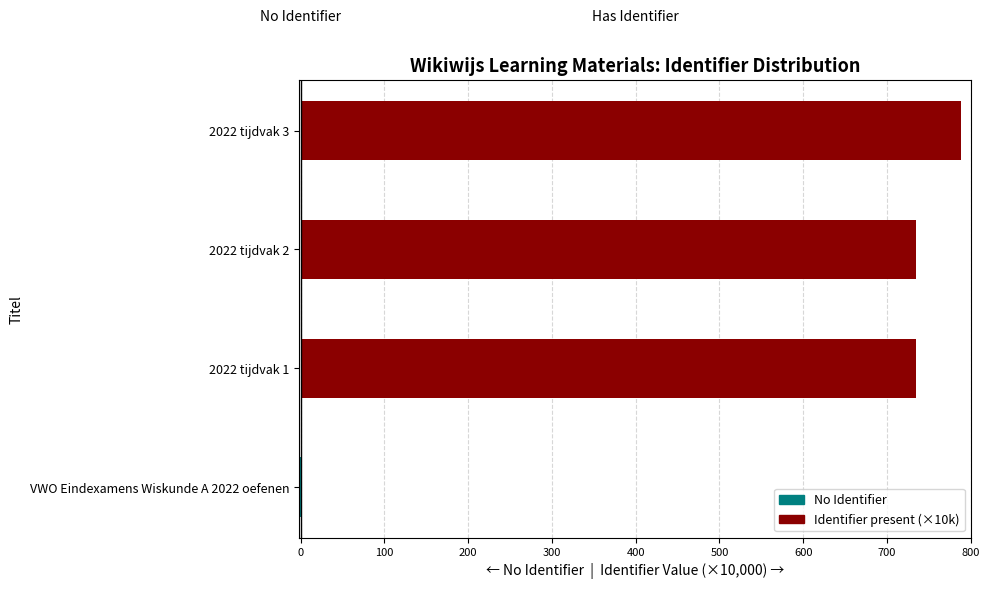

List the series in order of their overall mean, lowest first.

No Identifier, Identifier (×10k)